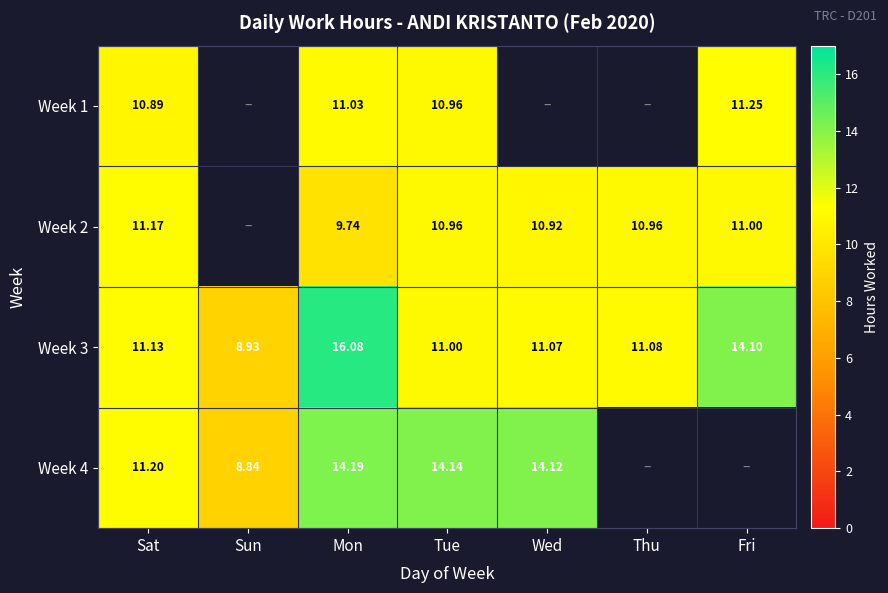

How many data points in Week 3 are less than 11?

1